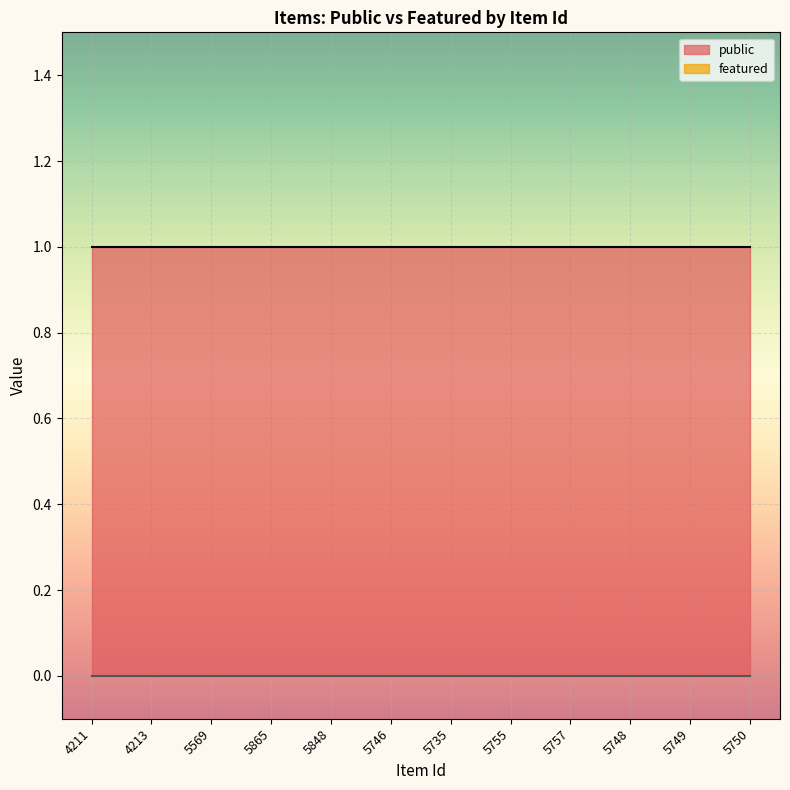

List the series in order of their overall mean, lowest first.

featured, public